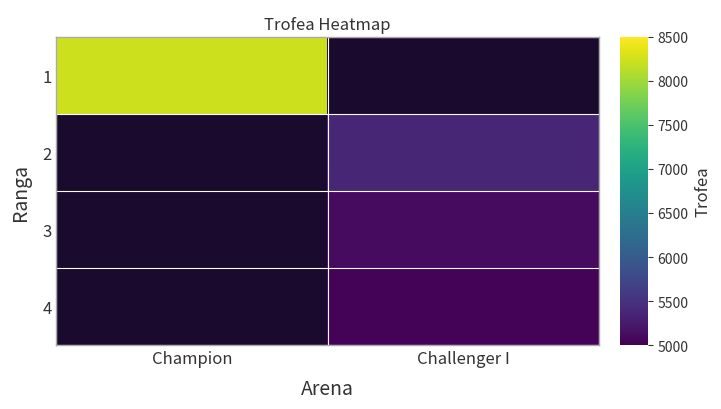

At how many categories does at least one series exceed 6637?

1